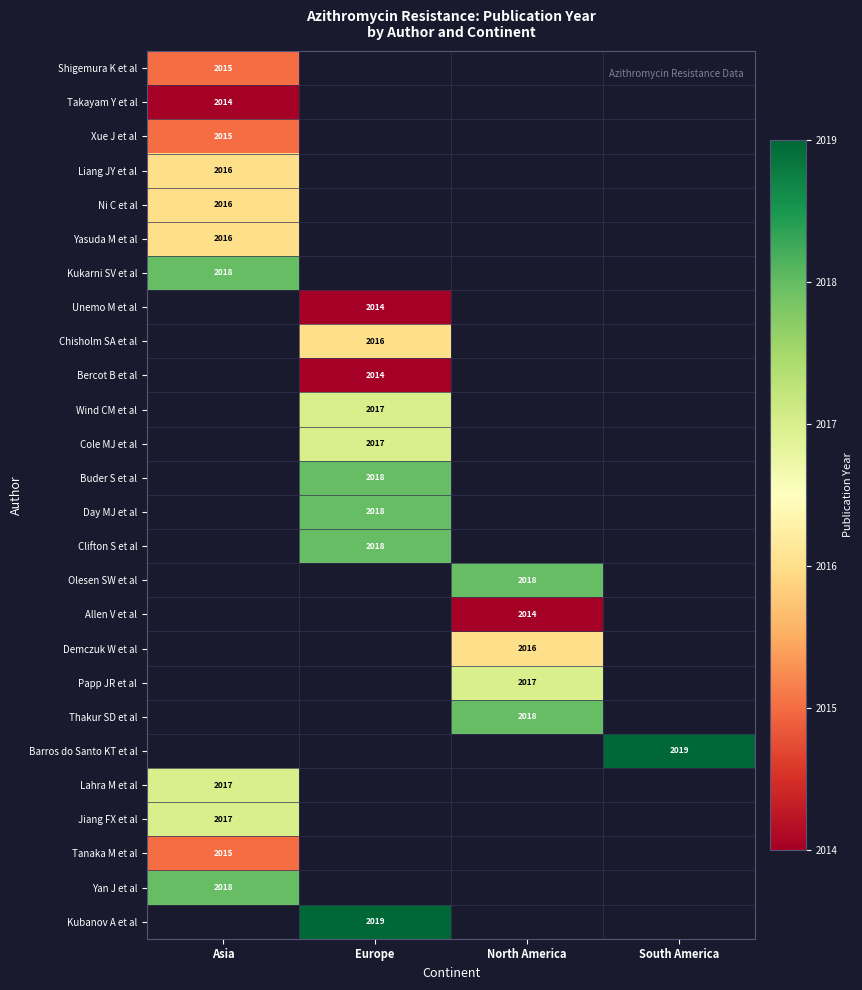

Is it true that Buder S et al equals 1057 at Europe?

False